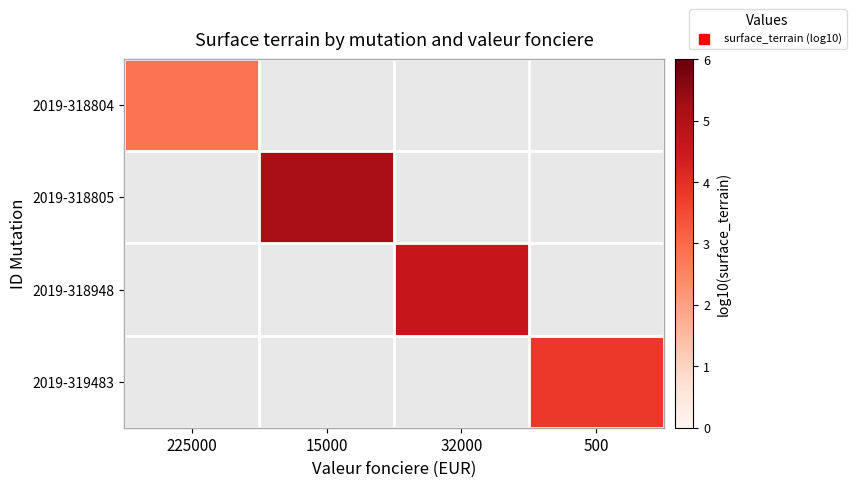

How many series are shown in this chart?

4